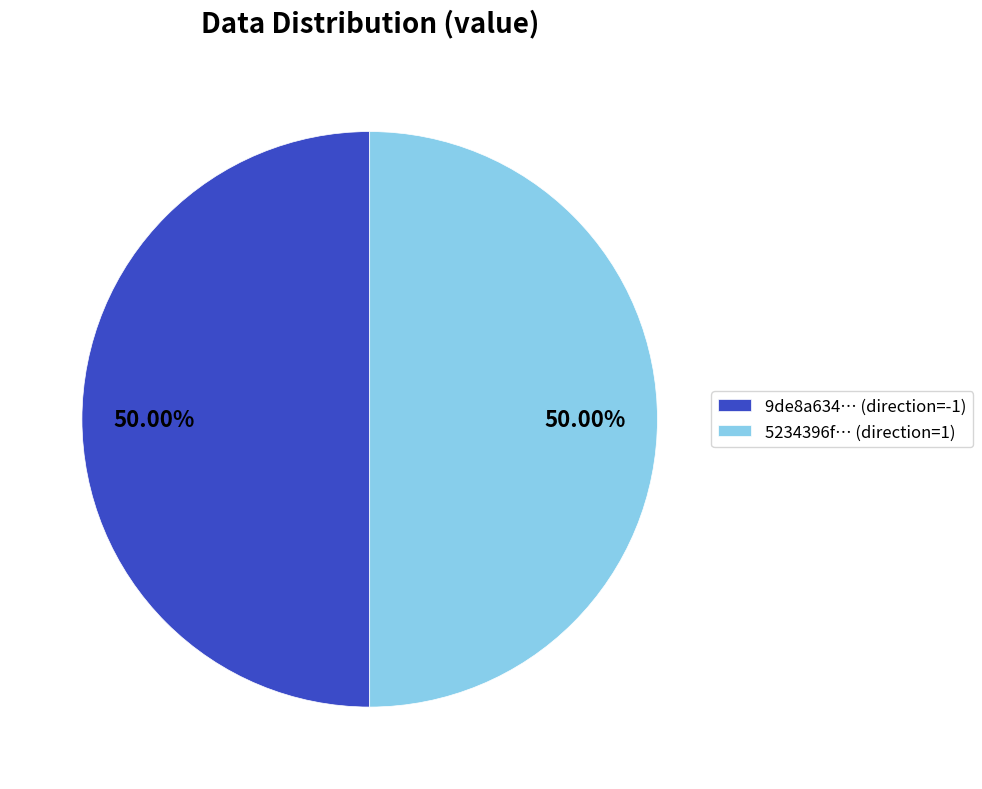

Combined, do 9de8a634… (direction=-1) and 5234396f… (direction=1) account for over 50%?

Yes